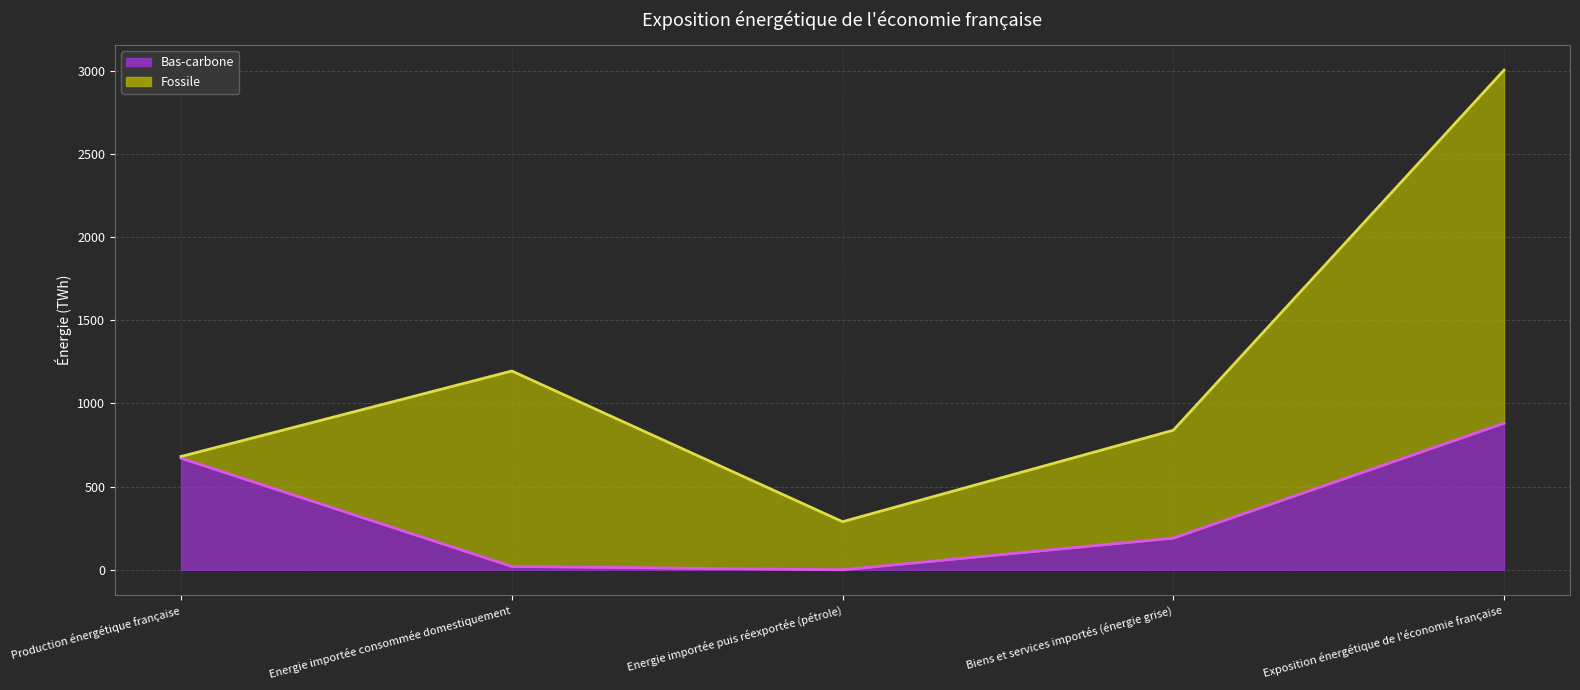

How many values are above zero?

4